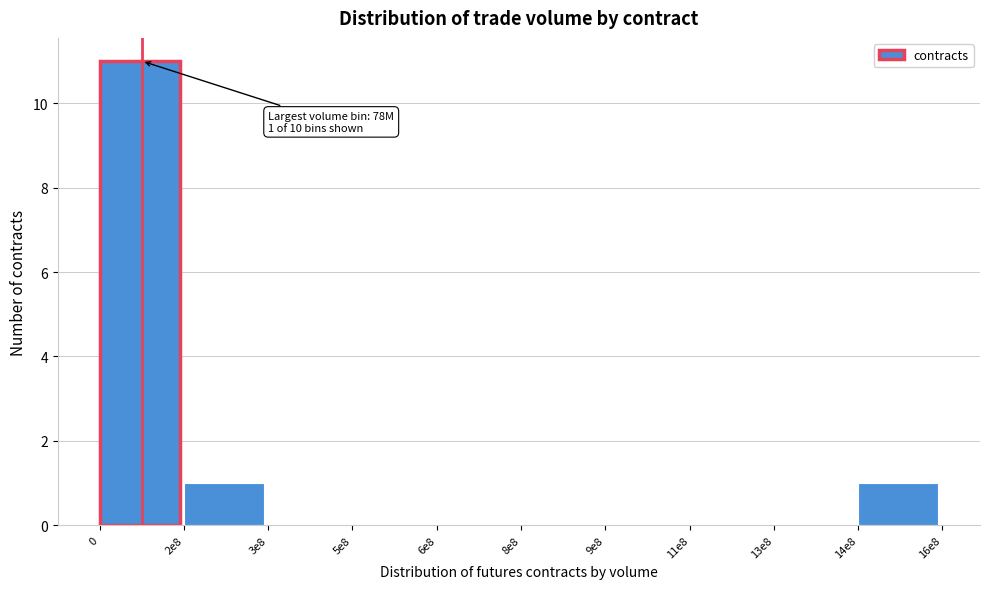

Reading right to left, transcribe all the data shown in this chart.

14e8=1	13e8=0	11e8=0	9e8=0	8e8=0	6e8=0	5e8=0	3e8=0	2e8=1	0=11